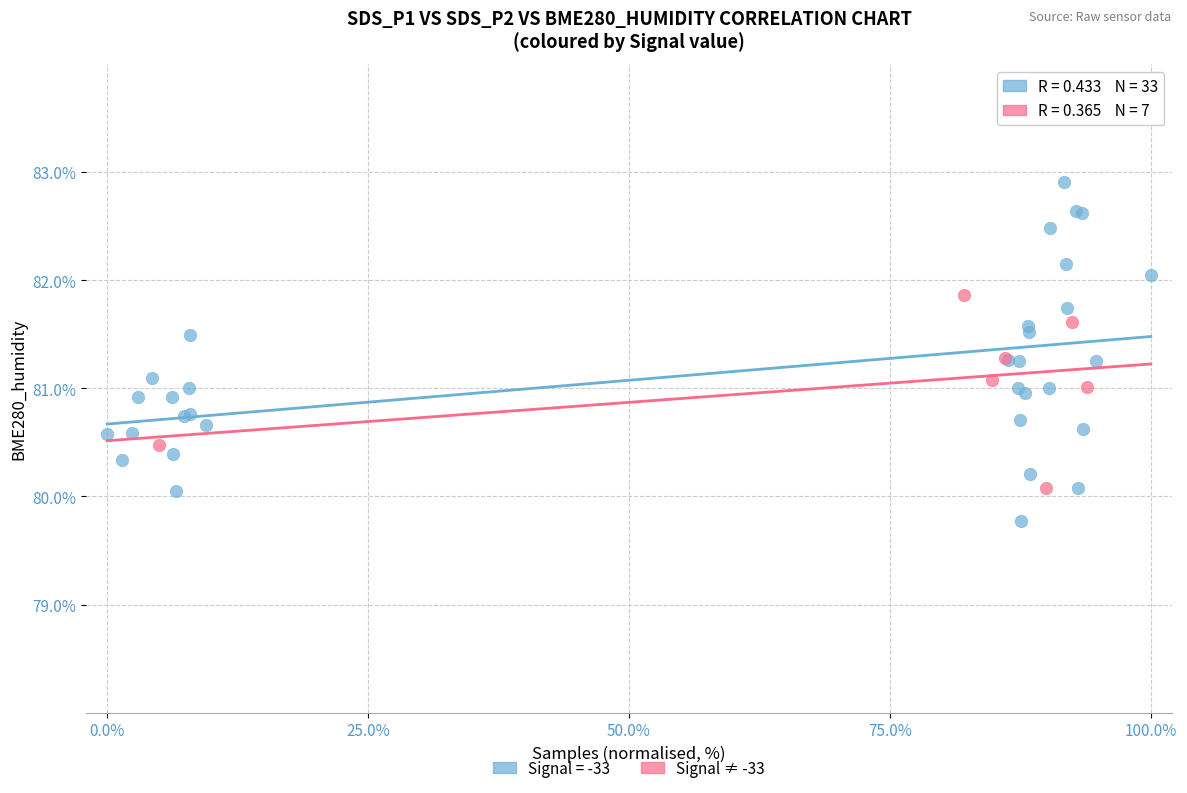

Which series reaches the minimum Y coordinate?

Signal = -33